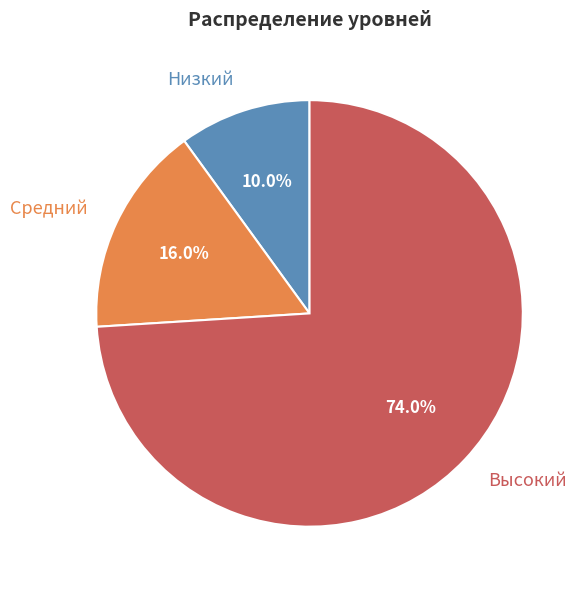

Which category has the biggest portion of the pie?

Высокий